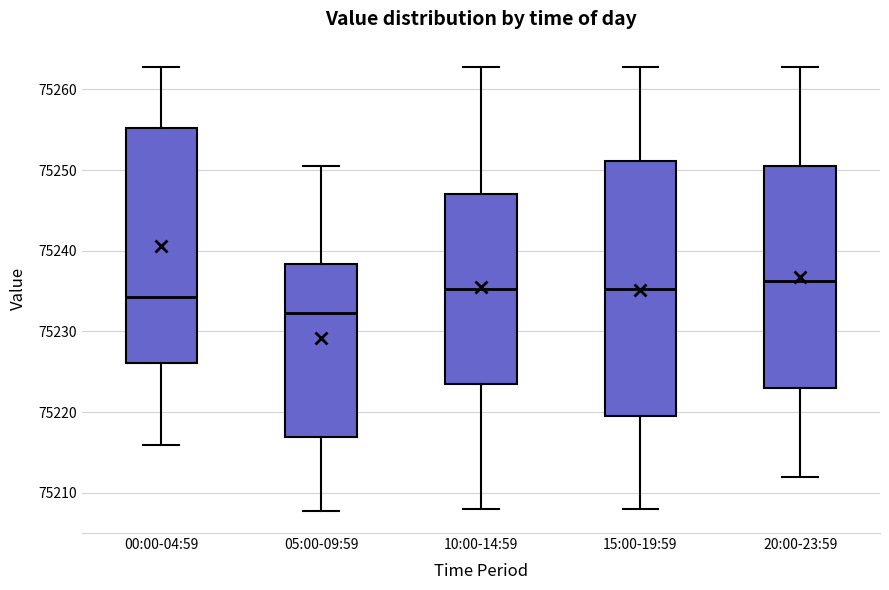

Which box's median line is the highest?

20:00-23:59